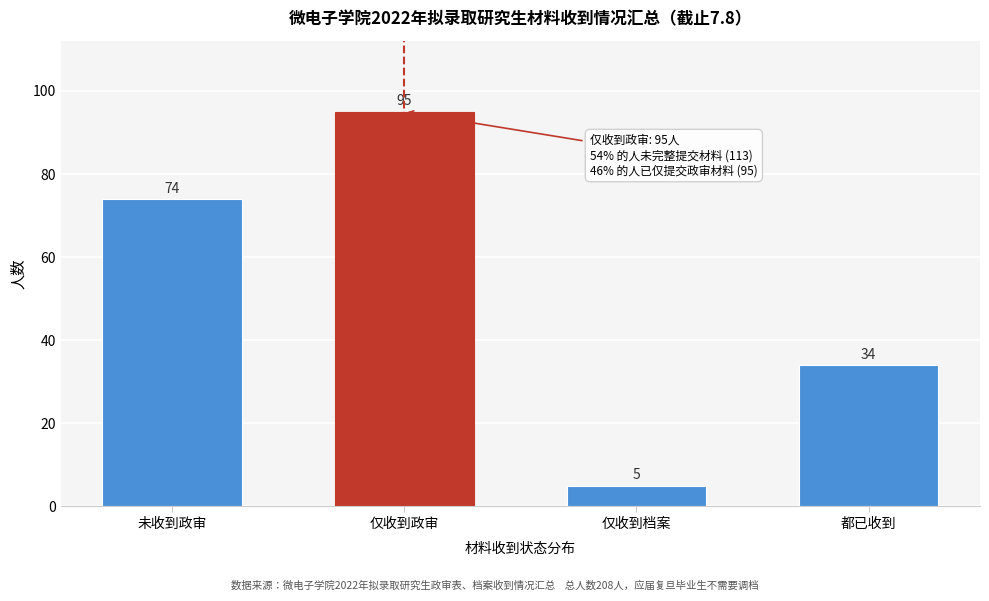

Reading left to right, what are all the values shown in this chart?

未收到政审=74	仅收到政审=95	仅收到档案=5	都已收到=34